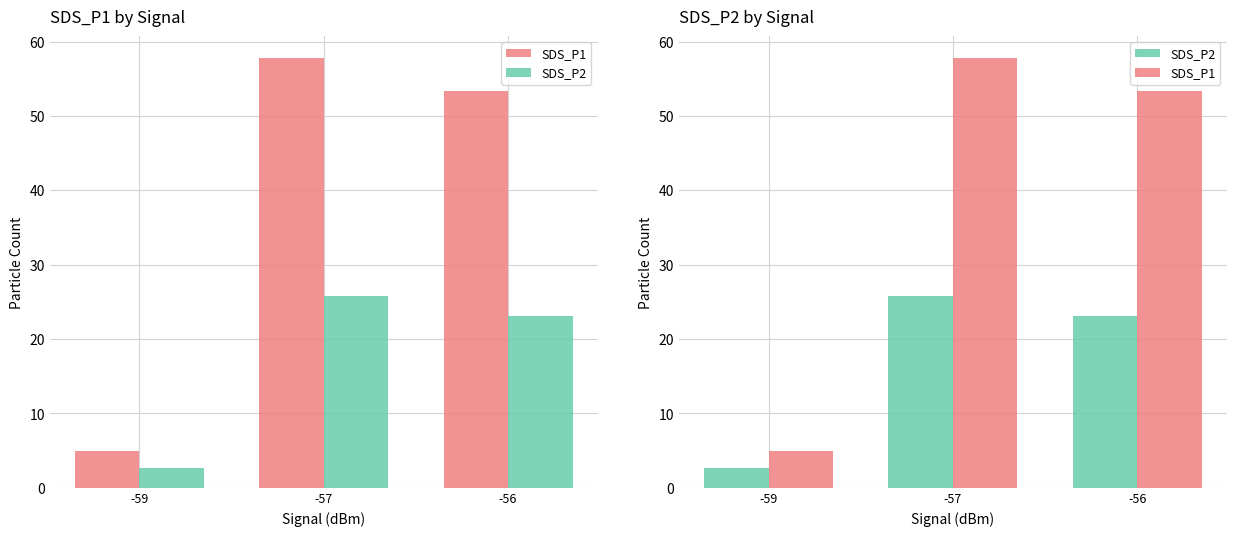

Which category has the lowest value in the SDS_P2 series?

-59